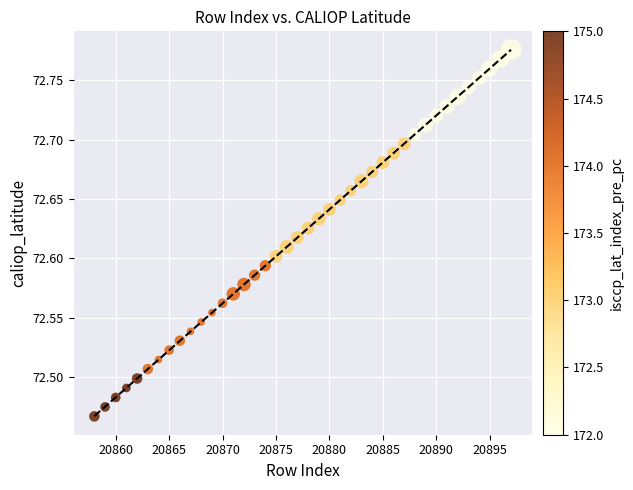

What is the range of Y values (max minus min)?

0.3